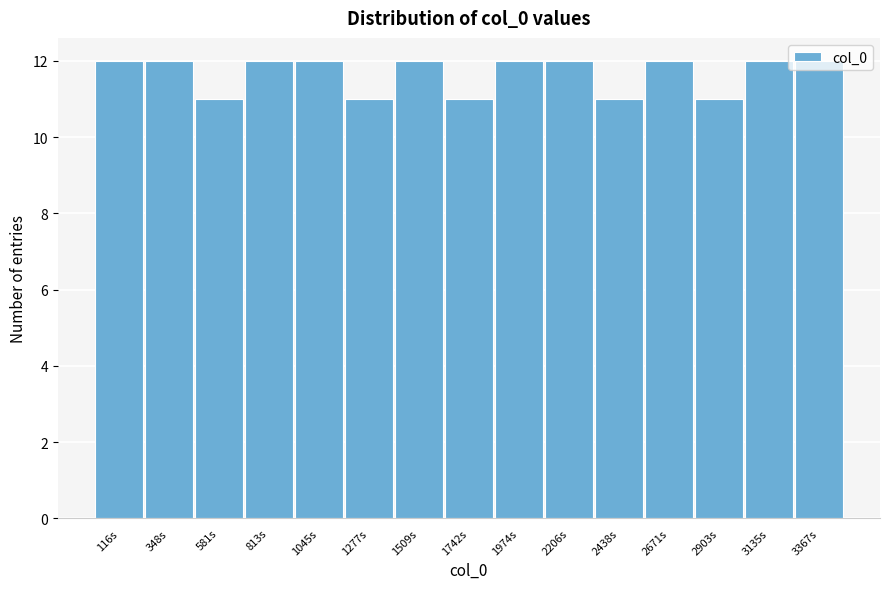

What is the average value?

12